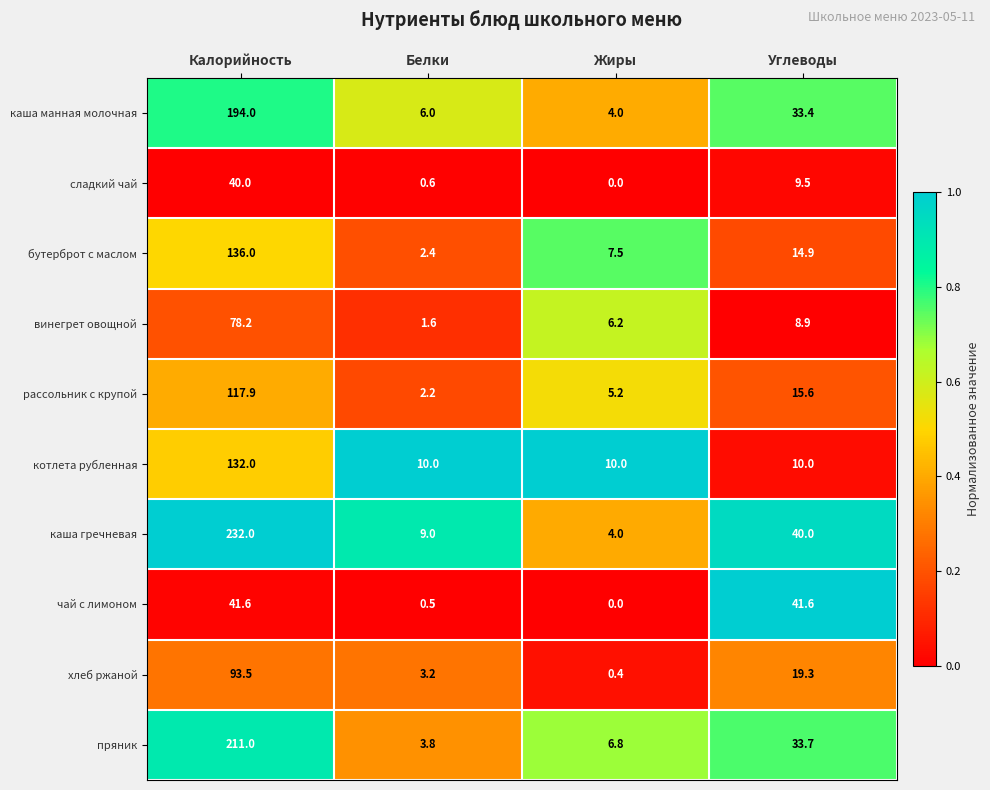

What is the sum of the винегрет овощной values at Жиры and Углеводы?

15.1